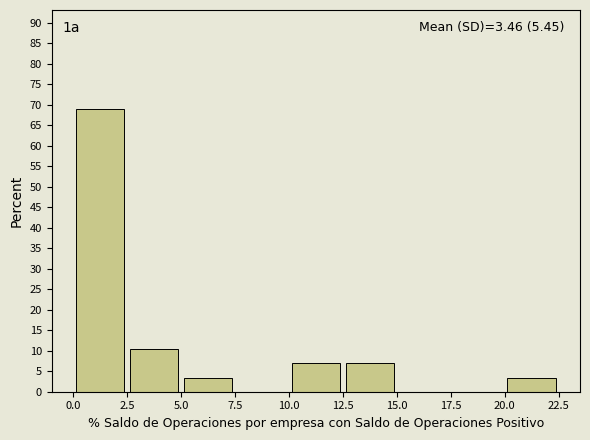

Which range on the x-axis has the tallest bar?

0.0 to 2.5